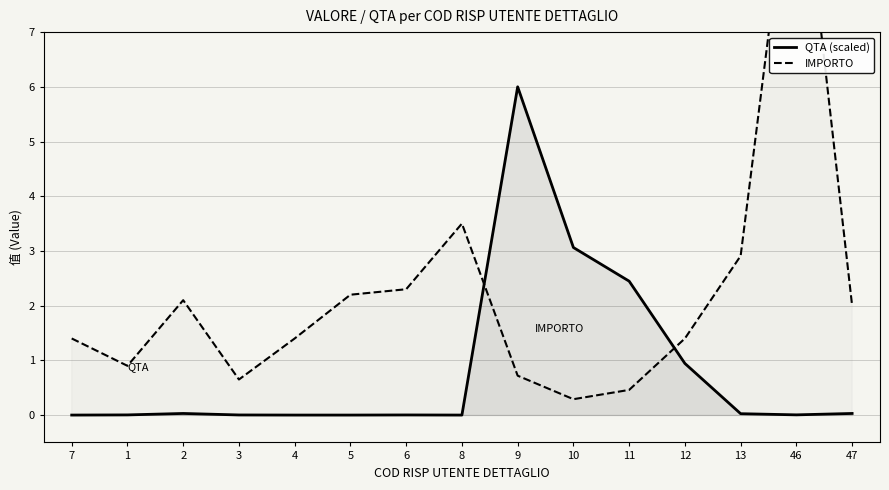

What is the minimum value for IMPORTO?

0.3